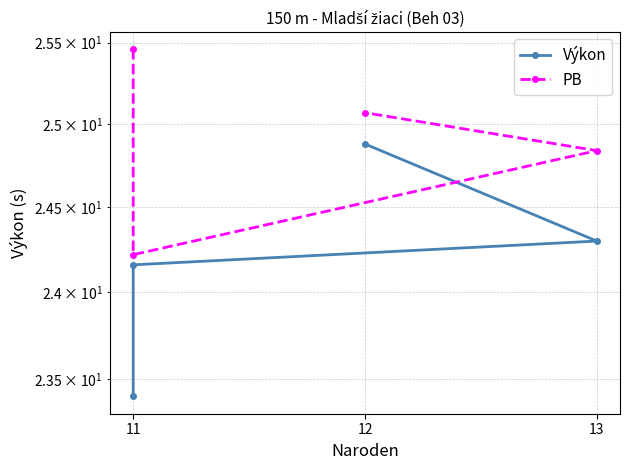

What is the maximum value for PB?

25.5